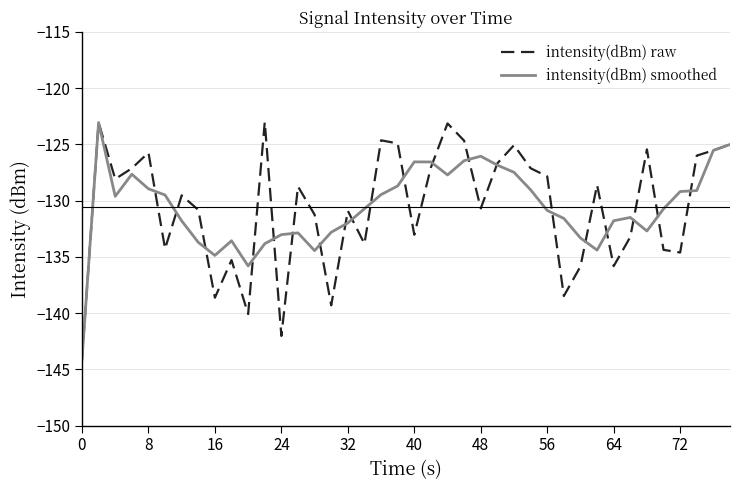

What are all the series names shown in the legend?

intensity(dBm) raw, intensity(dBm) smoothed